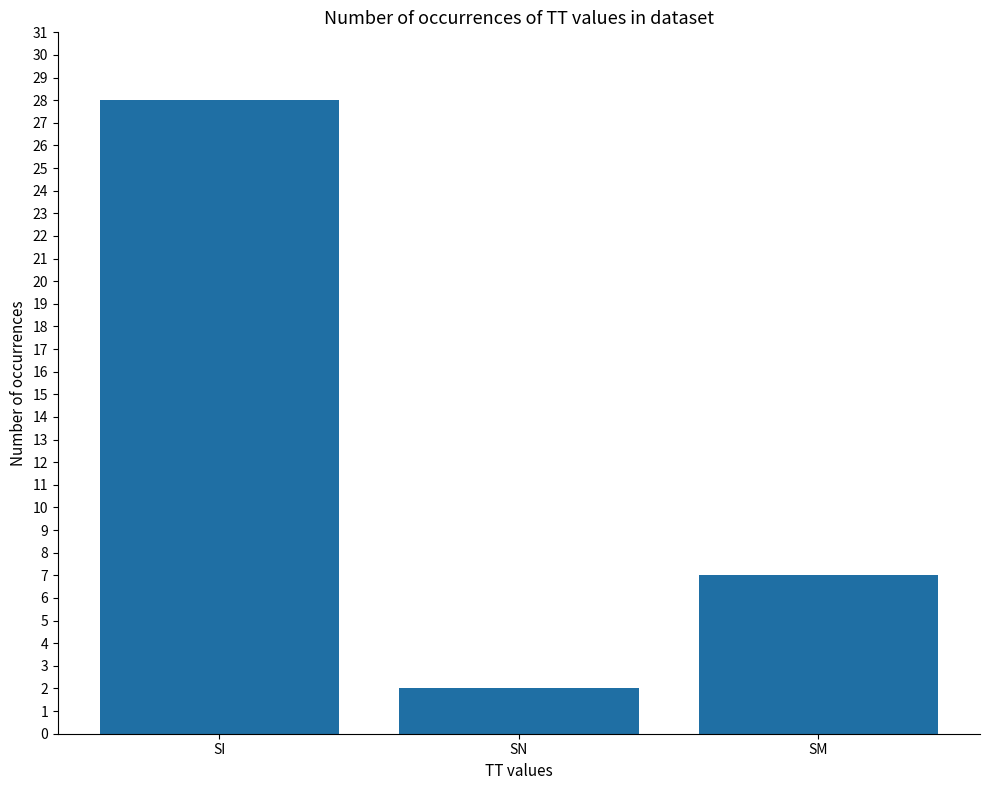

How many values are below 7?

1